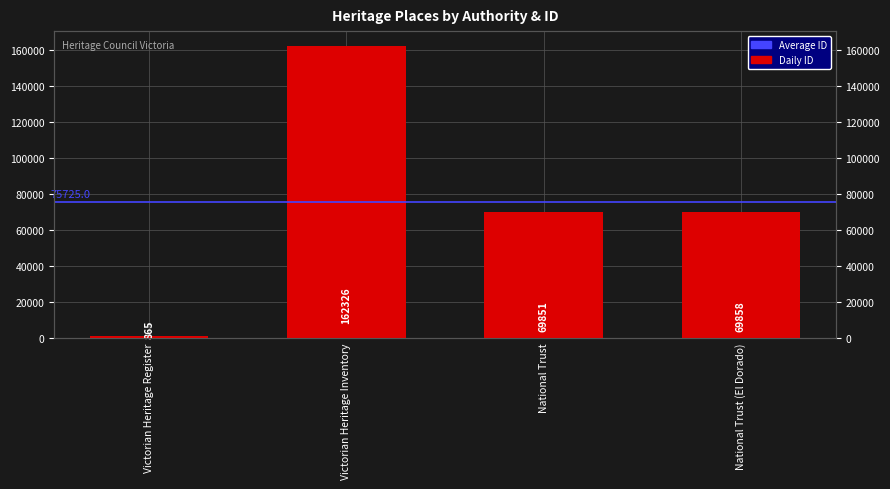

Reading left to right, transcribe all the data shown in this chart.

Victorian Heritage Register=865	Victorian Heritage Inventory=162326	National Trust=69851	National Trust (El Dorado)=69858